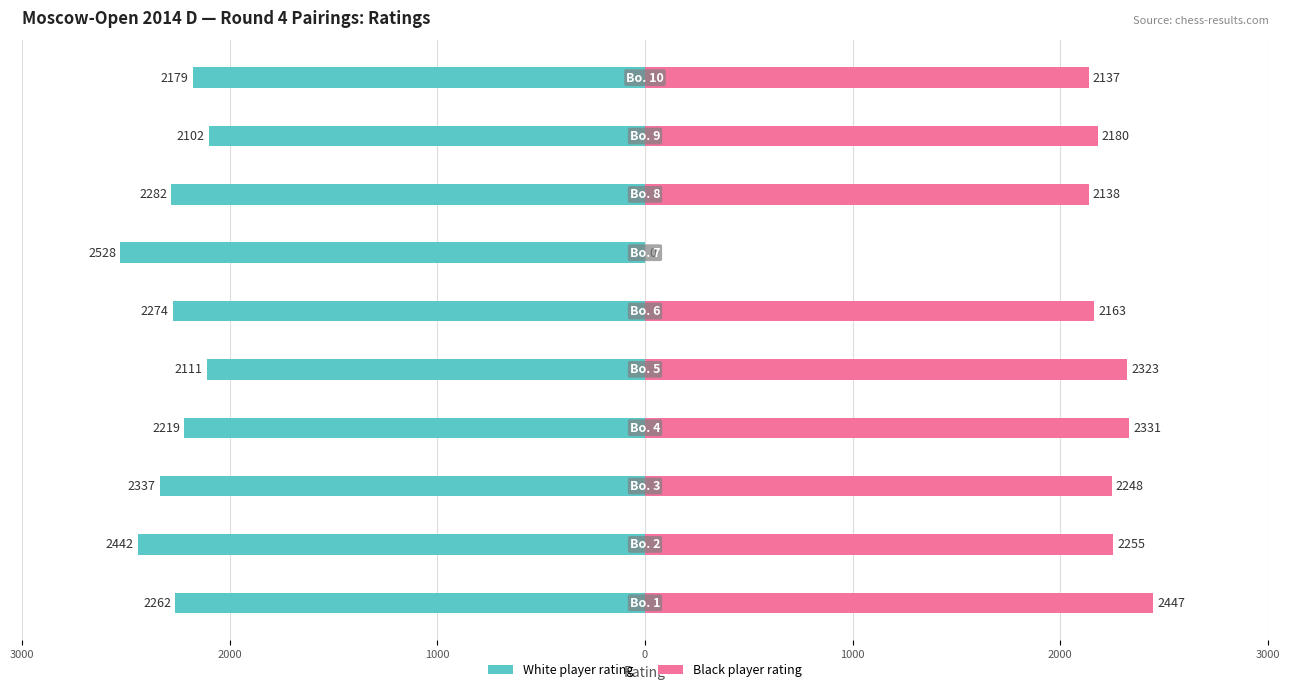

What are all the series names shown in the legend?

White player rating, Black player rating